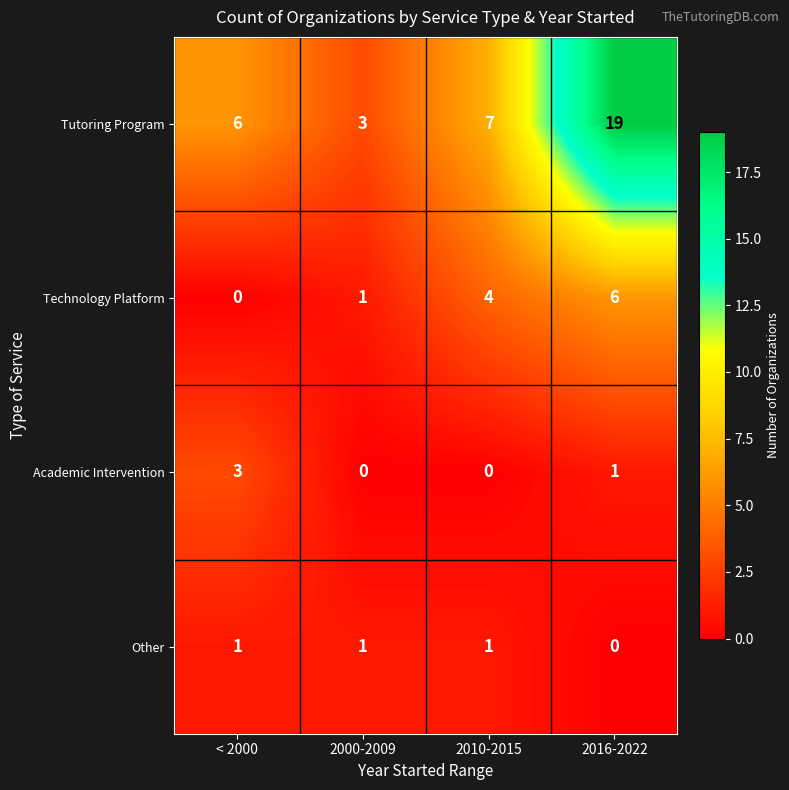

What is the difference between the maximum and minimum values in the Academic Intervention series?

3